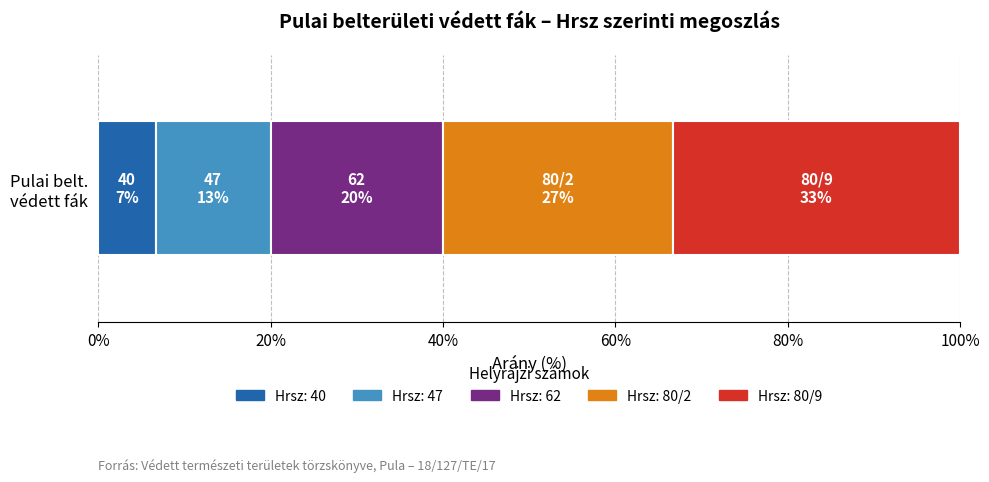

What is the highest value of the Hrsz: 40 series?

6.7